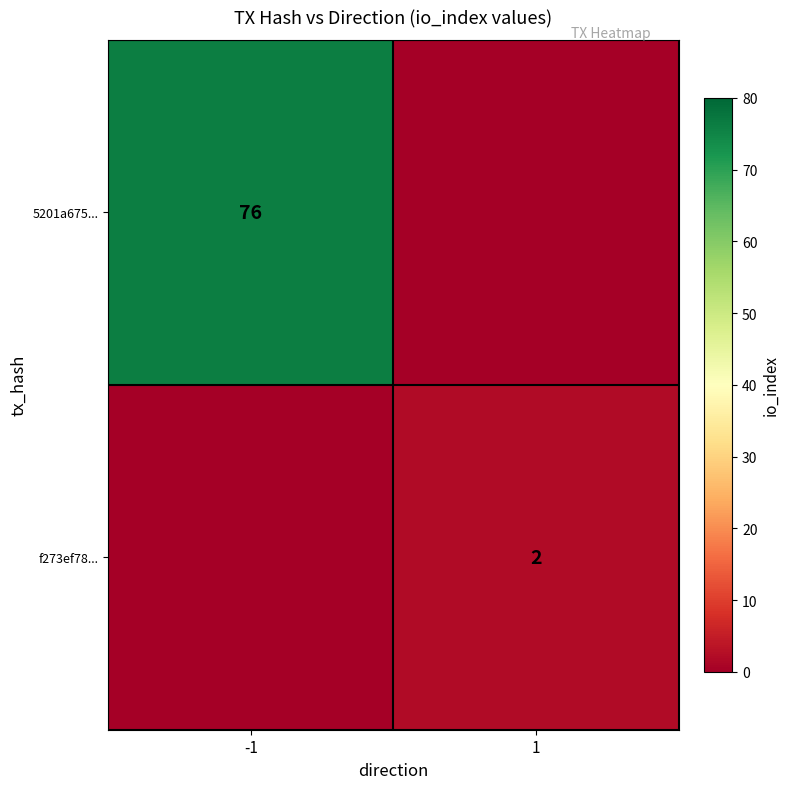

Is it true that 5201a675... equals 76 at -1?

True